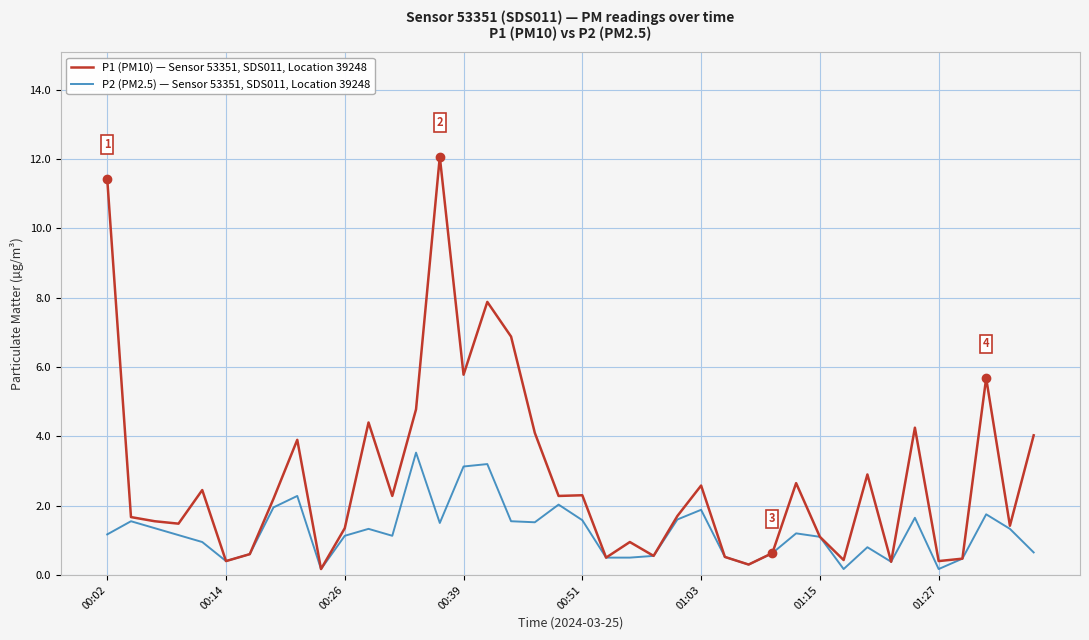

What is the maximum value shown in the chart?

12.1